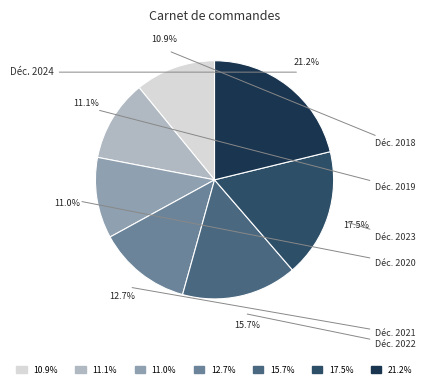

Is there a majority slice in this chart?

No